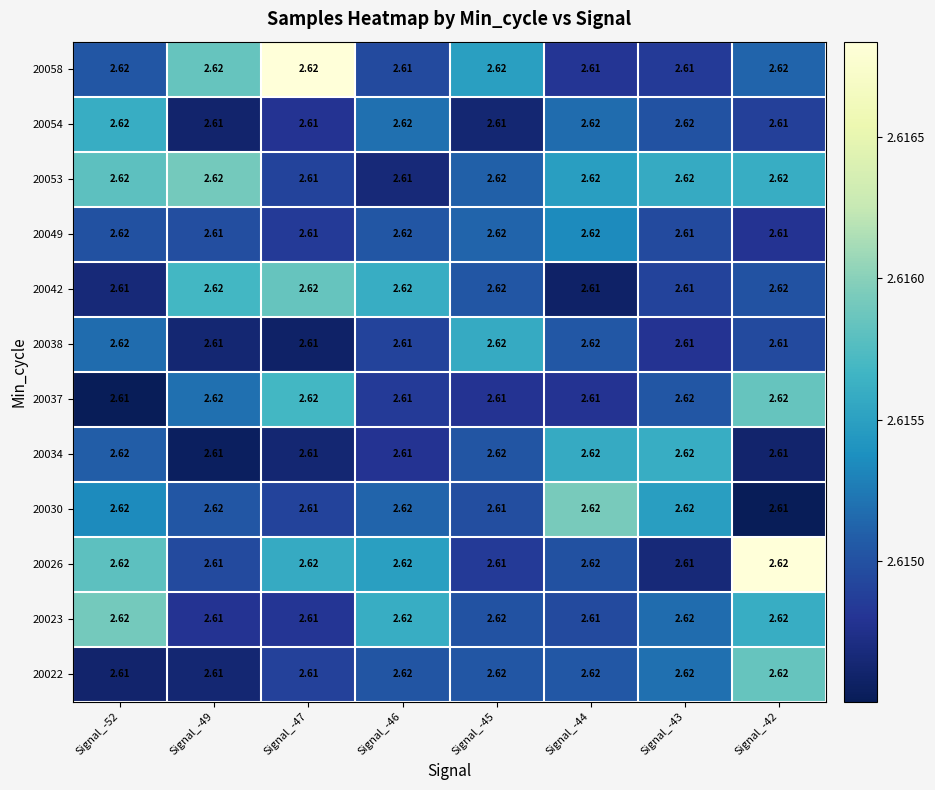

Is the value of 20053 at Signal_-42 greater than the value of 20026 at Signal_-43?

Yes